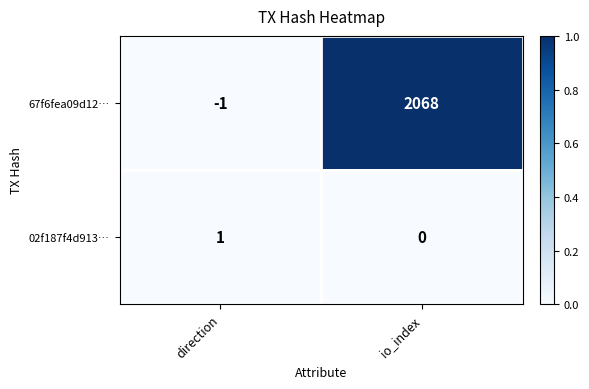

How many data points does each series have?

2